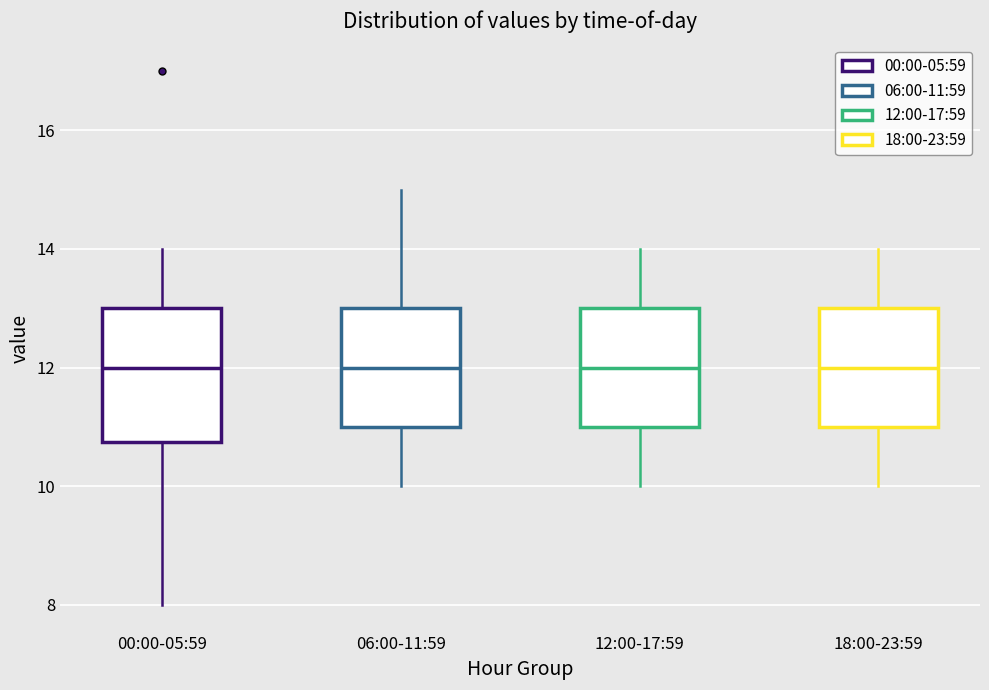

Reading left to right, read every box against the y-axis: the position of its median line, the range the box covers, and the ends of its whiskers. The values are not printed on the chart, so give them approximately, as read against the axis.

00:00-05:59: median 12.0, box 10.8 to 13.0, whiskers 8.0 to 14.0
06:00-11:59: median 12.0, box 11.0 to 13.0, whiskers 10.0 to 15.0
12:00-17:59: median 12.0, box 11.0 to 13.0, whiskers 10.0 to 14.0
18:00-23:59: median 12.0, box 11.0 to 13.0, whiskers 10.0 to 14.0